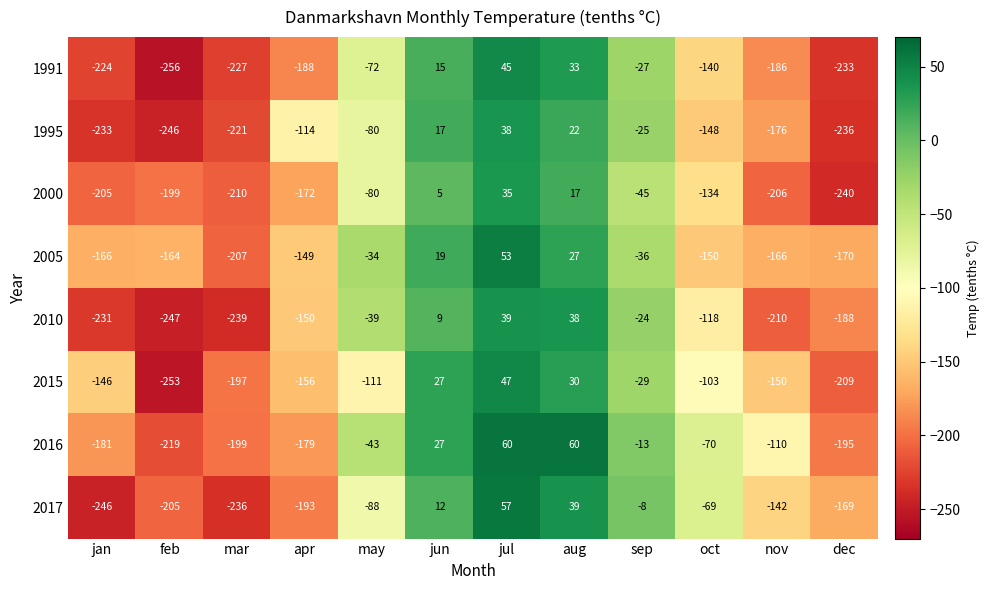

At which label does 2010 first exceed -118?

may